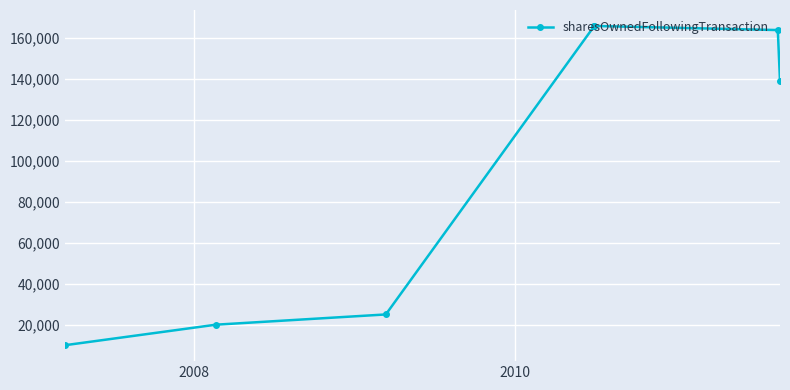

How many values are below 138800?

3